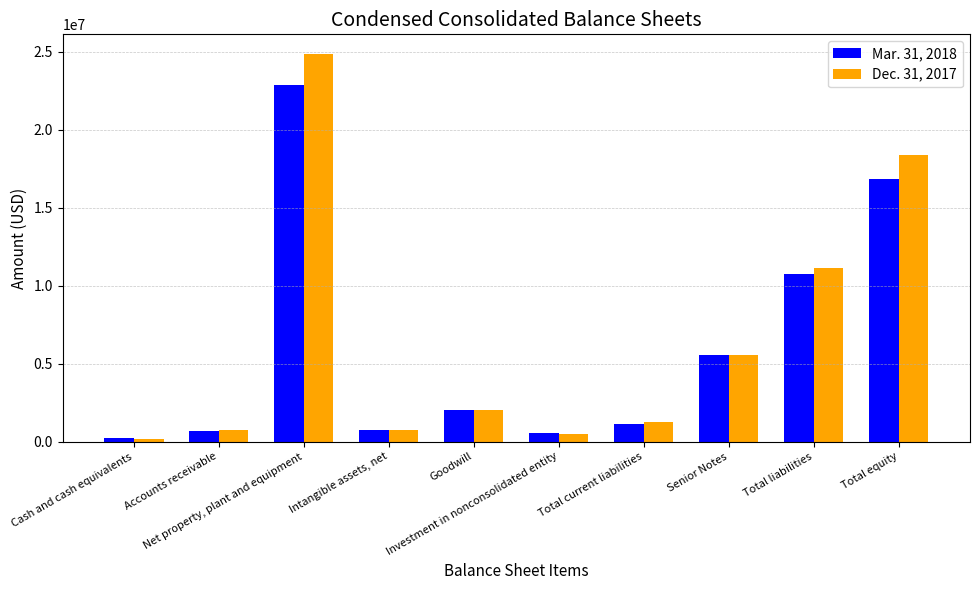

How many values in the Mar. 31, 2018 series are below 1998726?

5